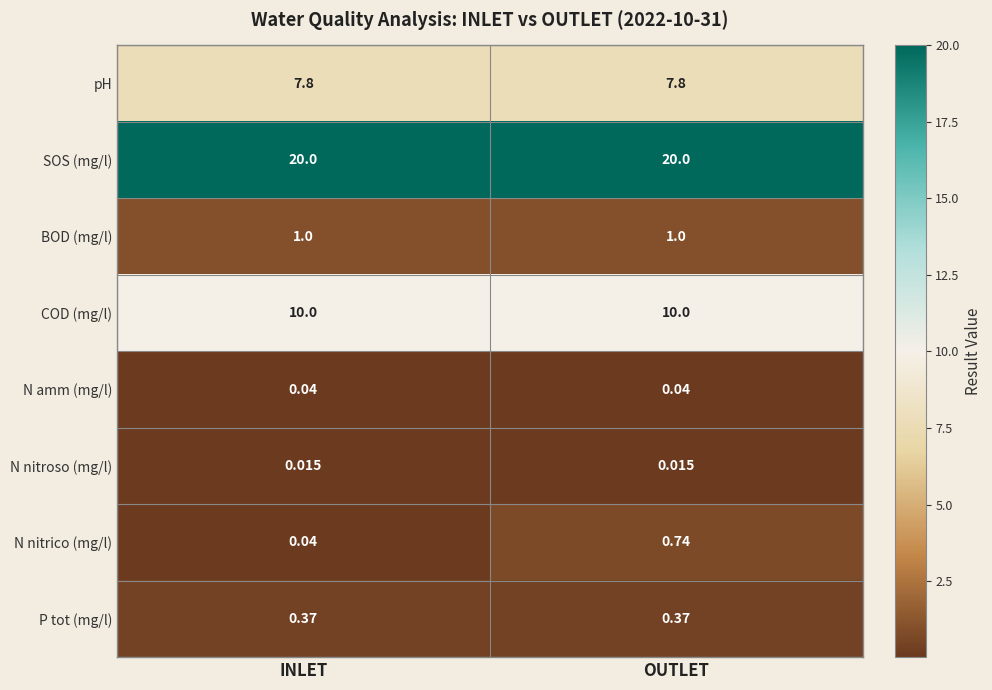

What is the maximum value shown in the chart?

20.0